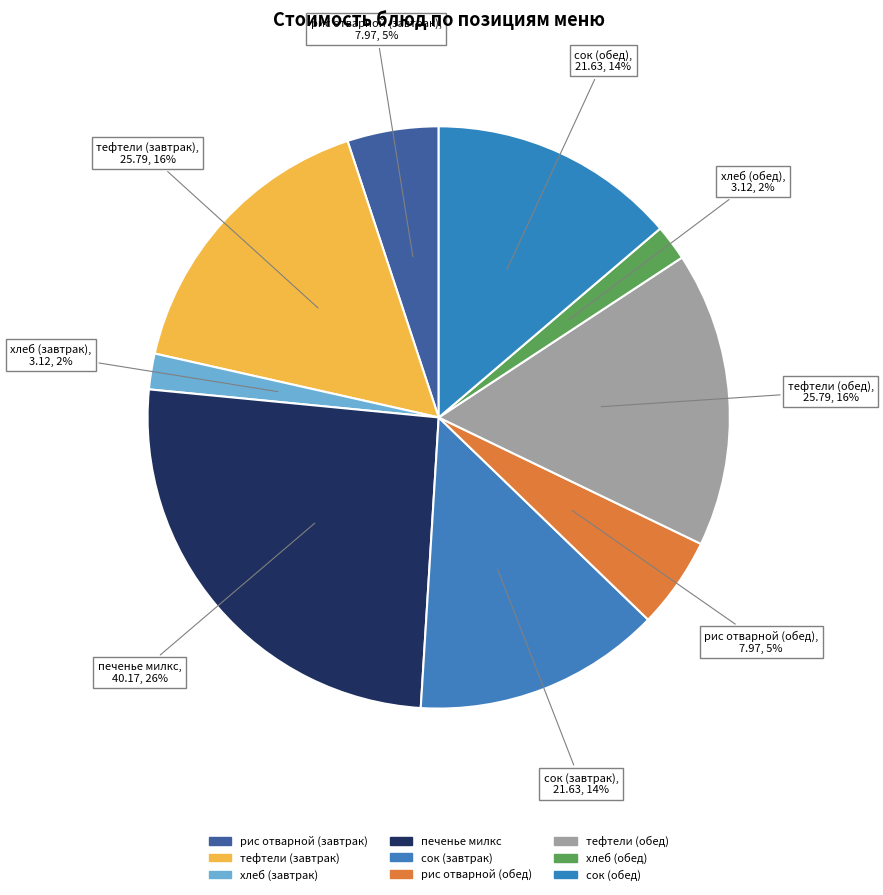

How much of the chart is everything except хлеб (завтрак)?

98.0%